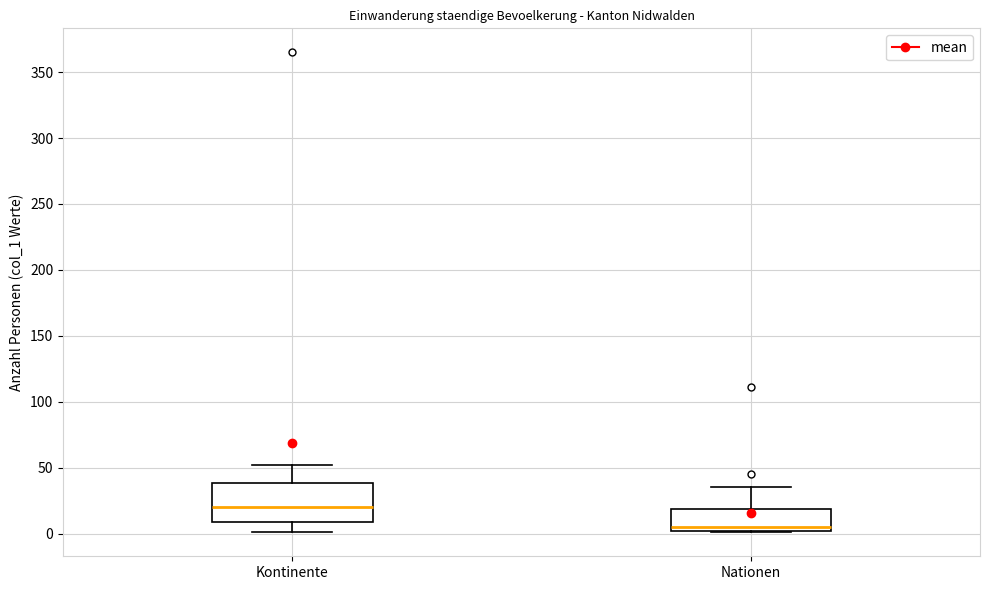

Reading left to right, read every box against the y-axis: the position of its median line, the range the box covers, and the ends of its whiskers. The values are not printed on the chart, so give them approximately, as read against the axis.

Kontinente: median 20, box 10 to 40, whiskers 0 to 50
Nationen: median 5, box 0 to 20, whiskers 0 to 35